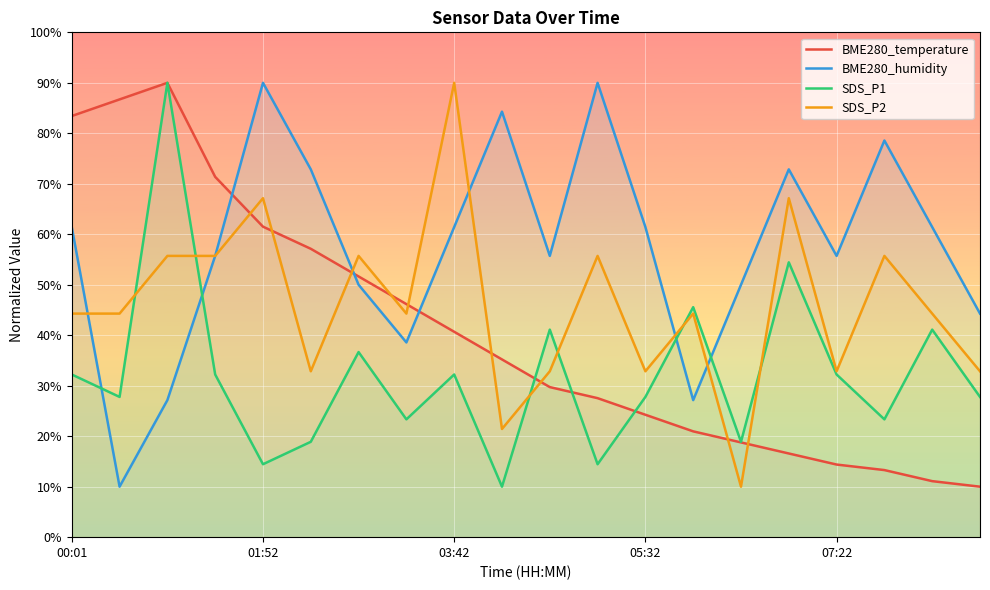

At how many categories does at least one series exceed 31?

20